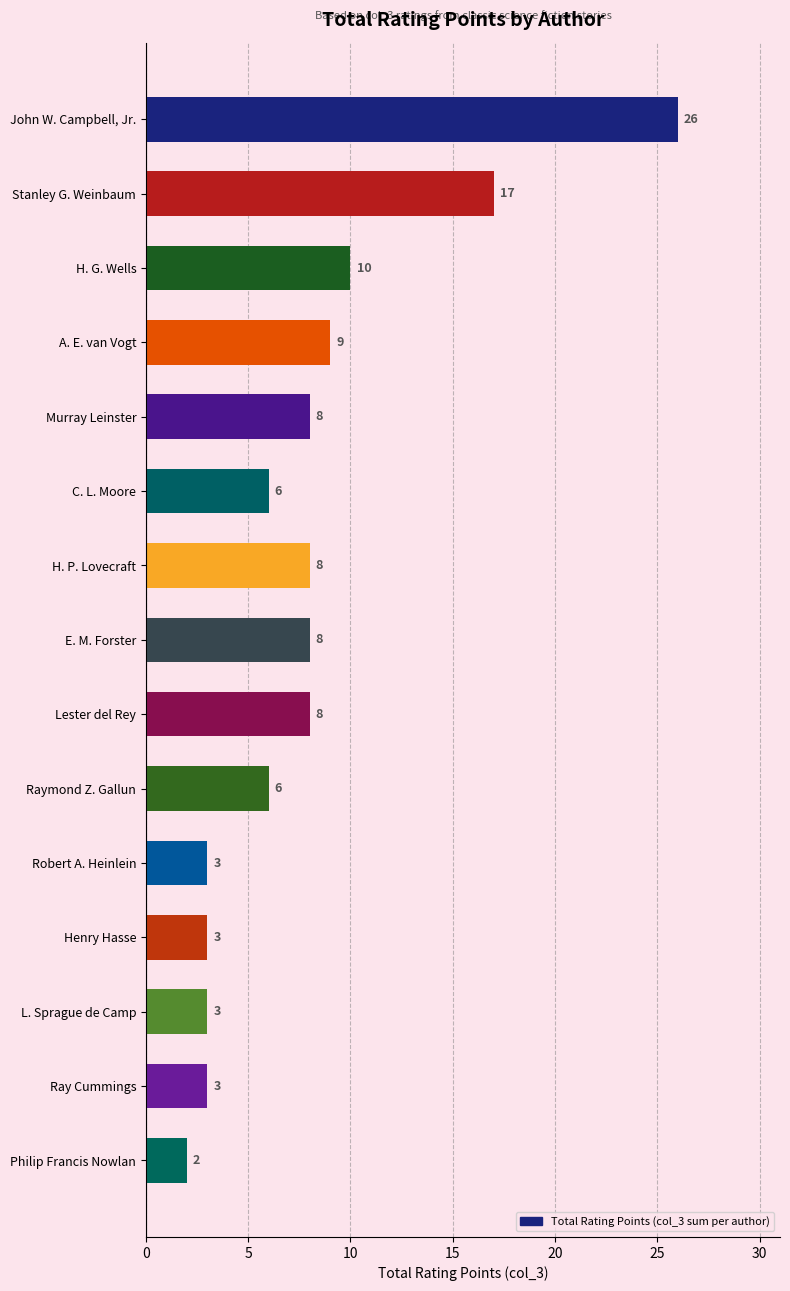

What is the maximum value shown in the chart?

26